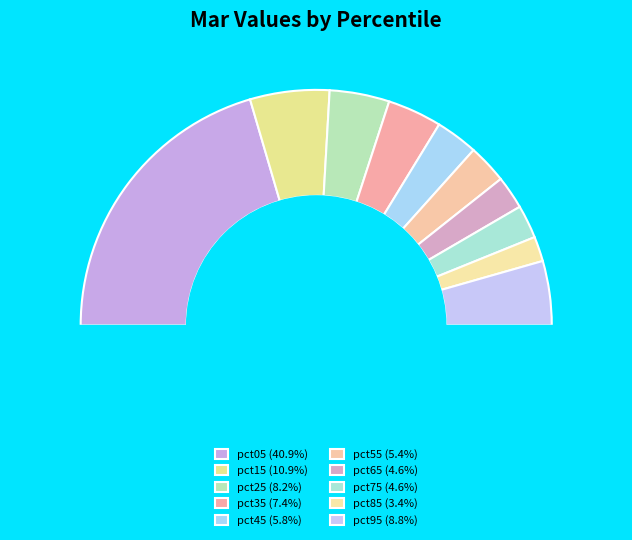

To the nearest percent, what portion does pct65 represent?

5%